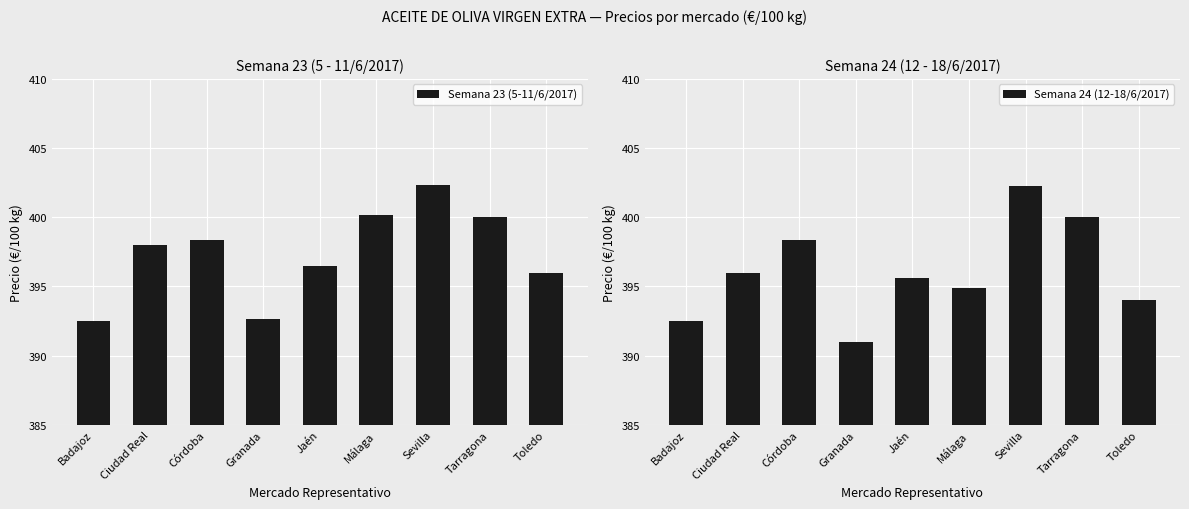

Is it true that Semana 23 (5-11/6/2017) equals 400.1 at Málaga?

True